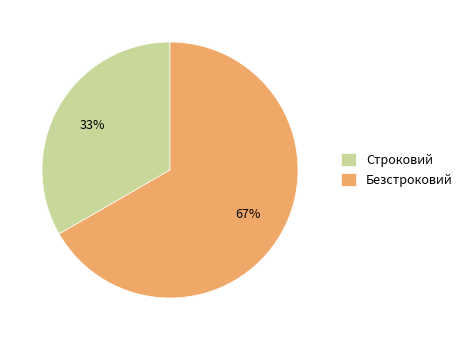

To the nearest percent, what portion does Строковий represent?

33%